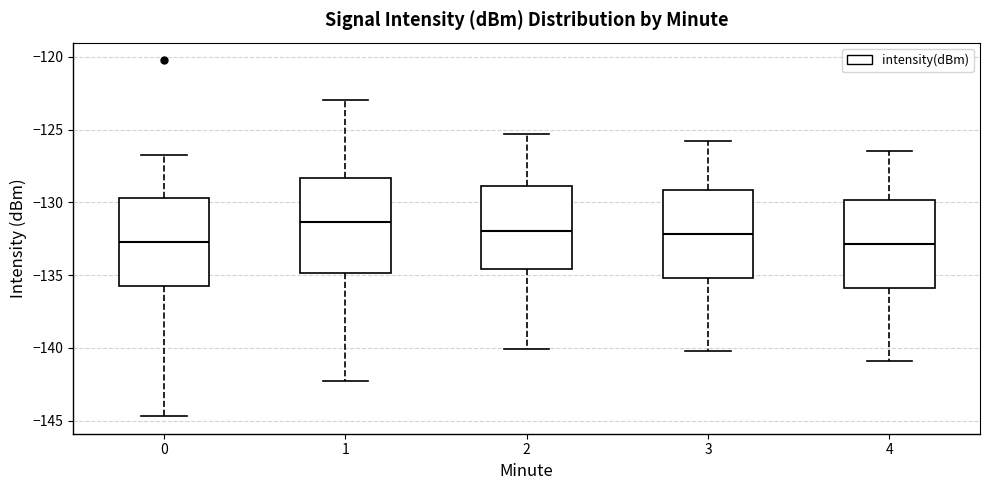

Reading left to right, transcribe this box plot: for each box, give where its median line is, the range the box spans, and where its two whiskers end, as read against the y-axis. The values are not printed on the chart, so give them approximately, as read against the axis.

0: median -133.0, box -135.5 to -129.5, whiskers -144.5 to -126.5
1: median -131.5, box -135.0 to -128.5, whiskers -142.5 to -123.0
2: median -132.0, box -134.5 to -129.0, whiskers -140.0 to -125.5
3: median -132.0, box -135.0 to -129.0, whiskers -140.0 to -126.0
4: median -133.0, box -136.0 to -130.0, whiskers -141.0 to -126.5